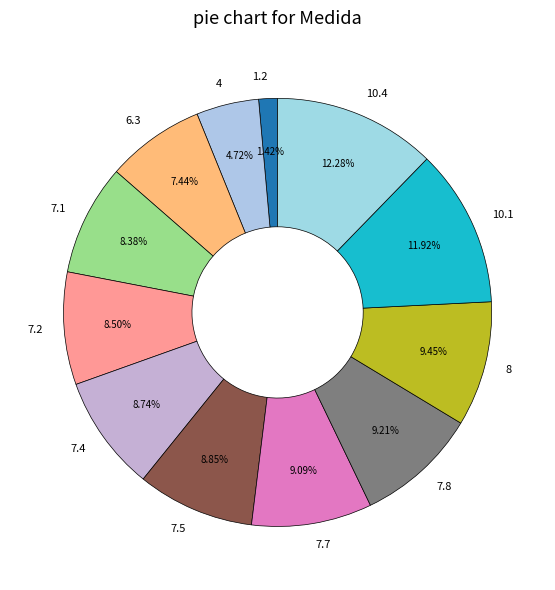

Do 1.2 and 10.1 together represent more than half of the pie?

No